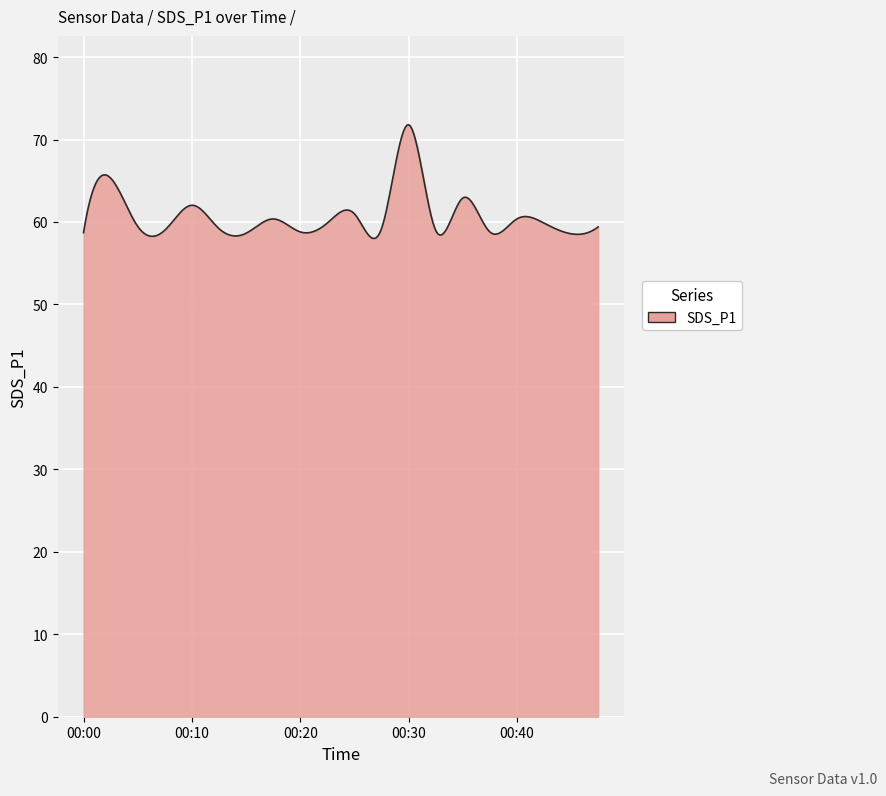

What is the difference between the maximum and minimum values?

13.8